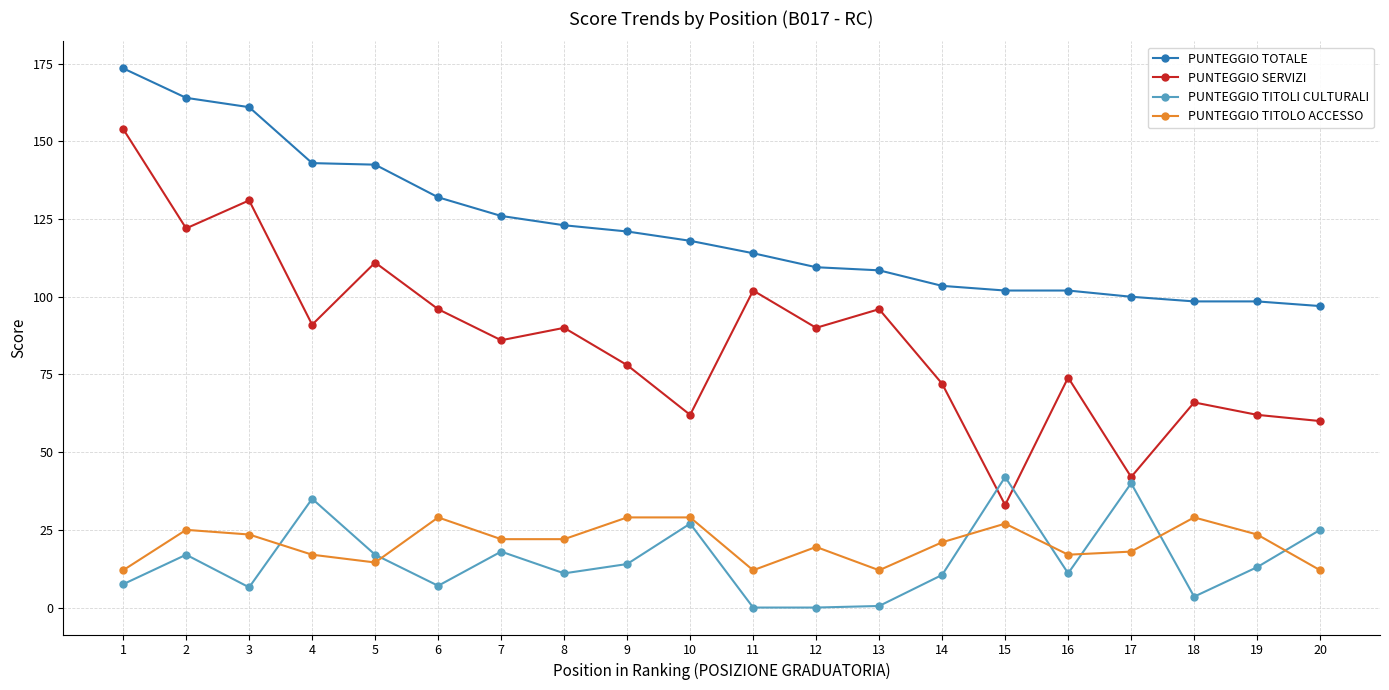

The value of PUNTEGGIO TITOLO ACCESSO at 6 is 48.6. True or false?

False